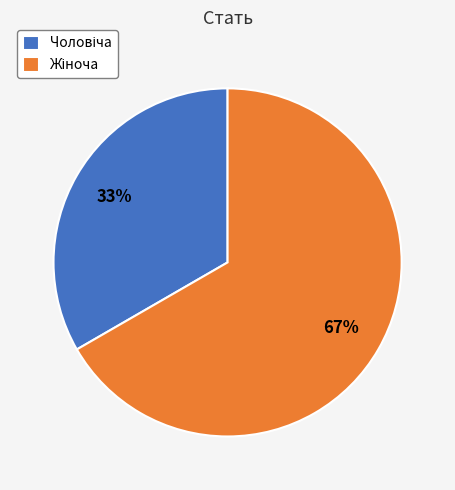

Which category accounts for the majority?

Жіноча